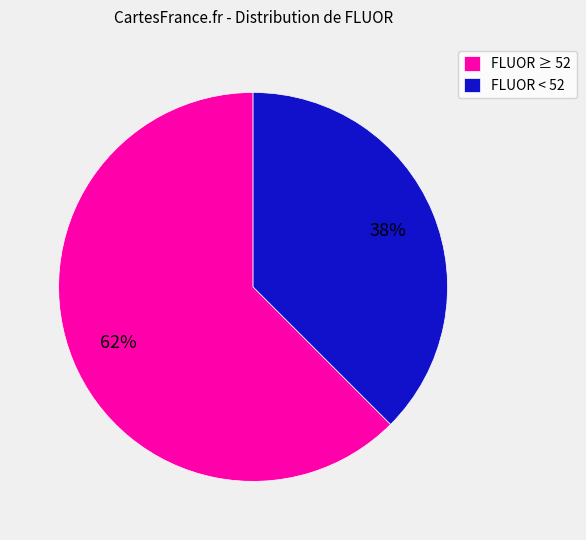

How many segments does this pie chart have?

2